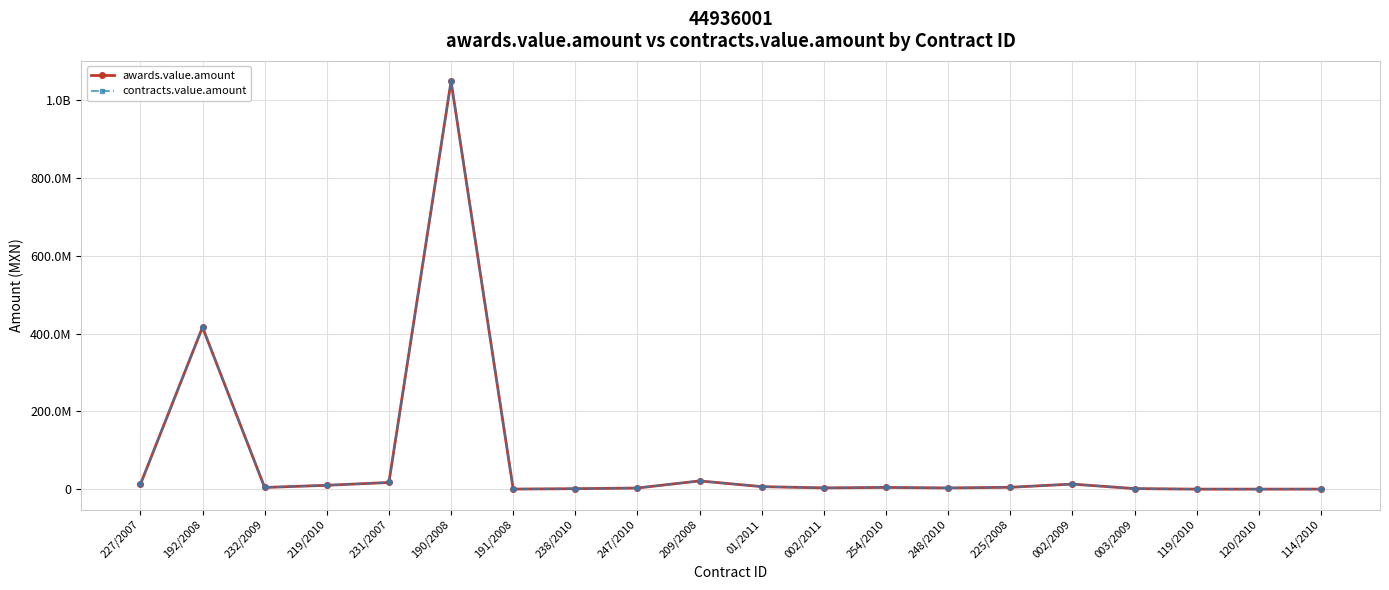

Is this an area chart (filled region under the line)?

No